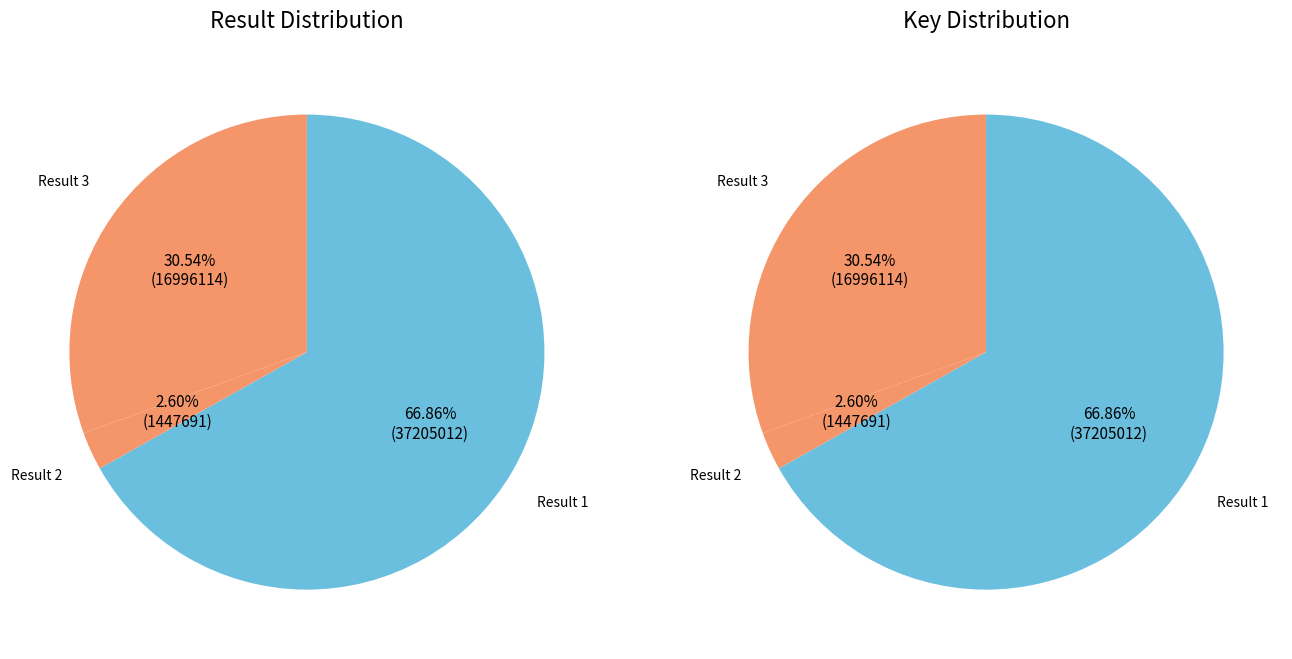

To the nearest percent, what is the average slice percentage?

33%